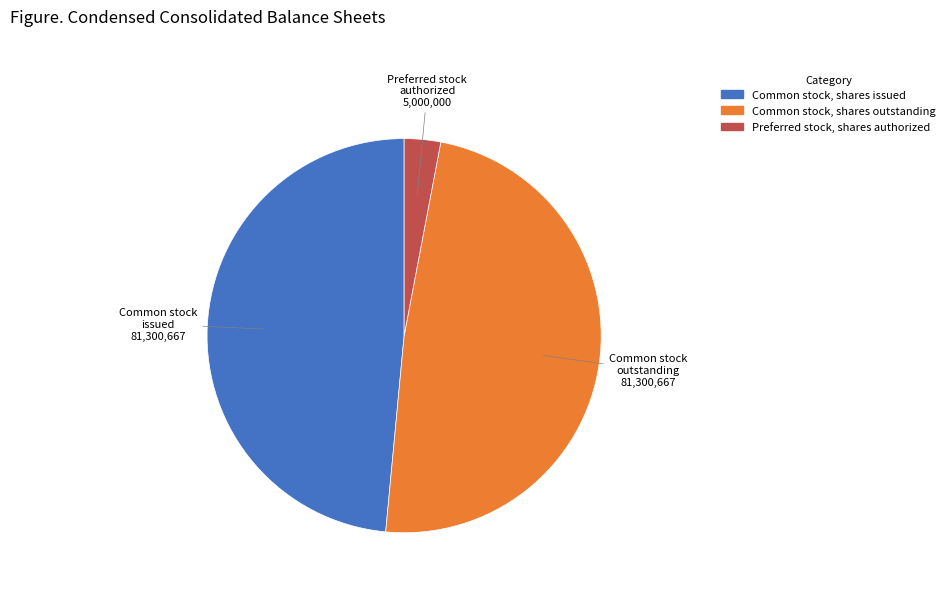

Is there any slice that represents more than half of the pie?

No